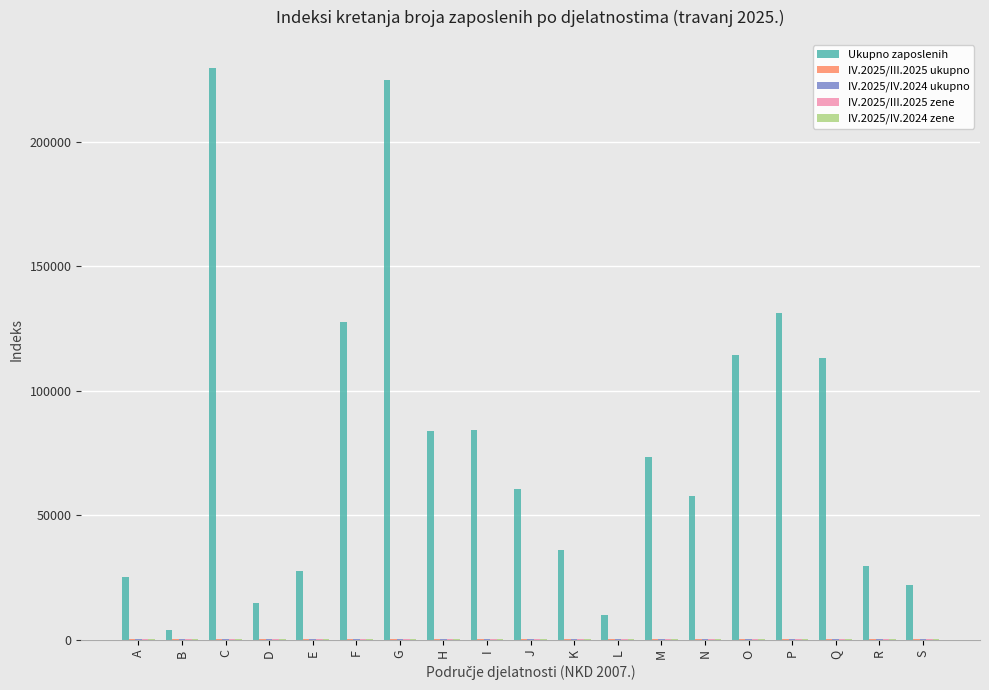

Which series has the largest total across all categories?

Ukupno zaposlenih